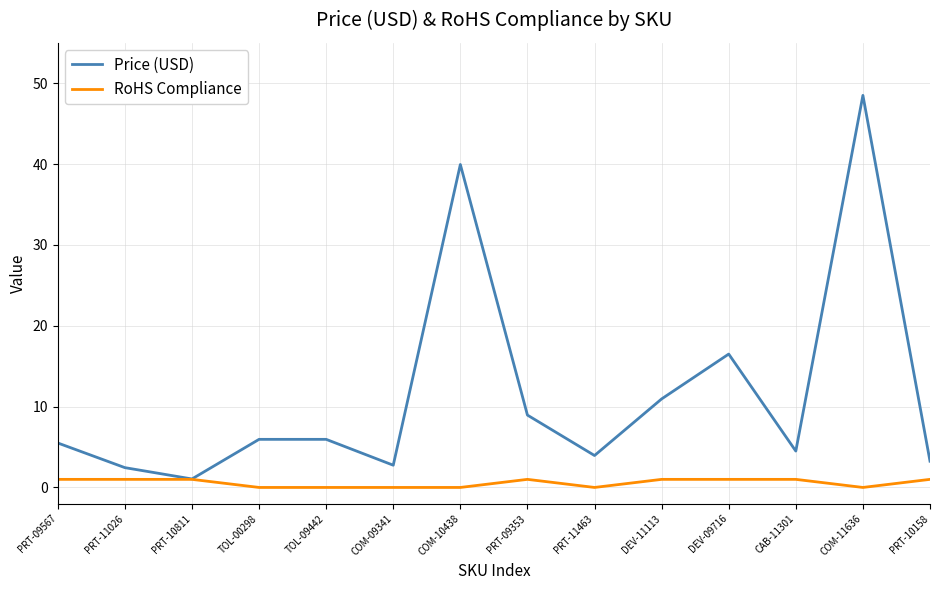

List the series in order of their overall mean, highest first.

Price (USD), RoHS Compliance